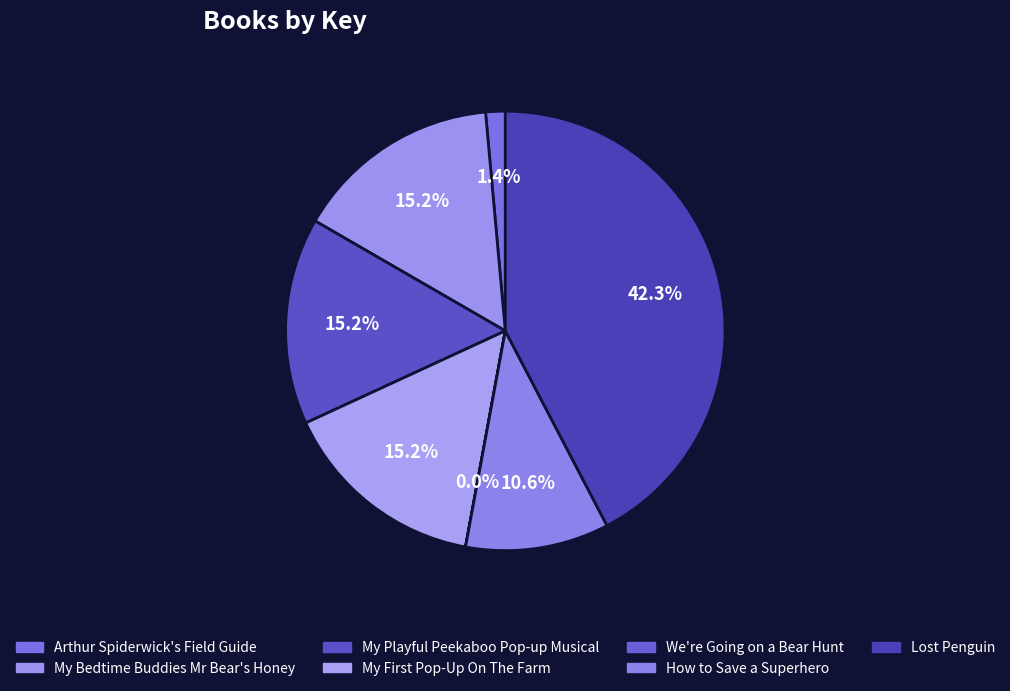

Count the number of slices in the pie.

7